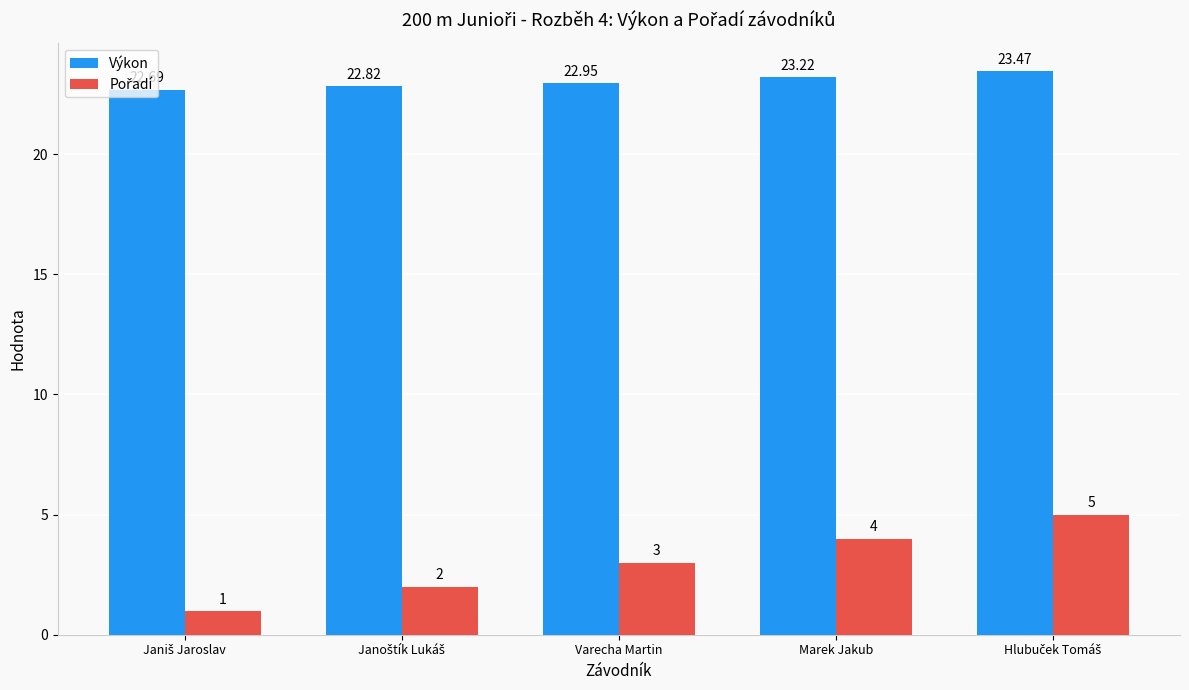

At which label is Výkon closest to 23?

Varecha Martin